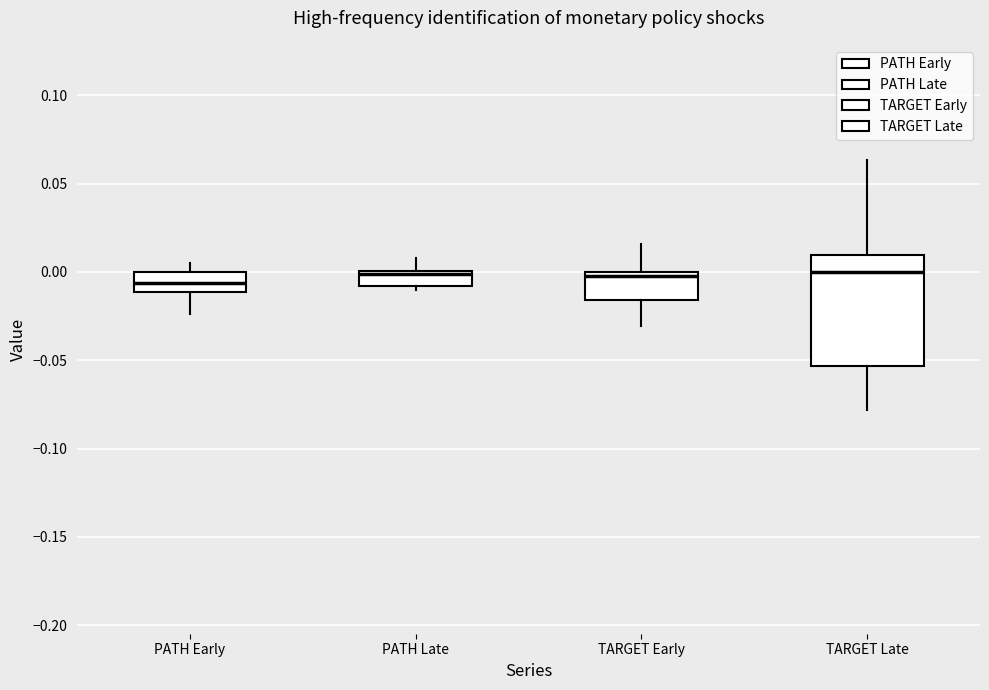

Reading left to right, read every box against the y-axis: the position of its median line, the range the box covers, and the ends of its whiskers. The values are not printed on the chart, so give them approximately, as read against the axis.

PATH Early: median -0.005, box -0.010 to 0.000, whiskers -0.025 to 0.005
PATH Late: median 0.000 (just below the box's upper edge), box -0.010 to 0.000, whiskers -0.010 (just below the box's lower edge) to 0.010
TARGET Early: median 0.000 (just below the box's upper edge), box -0.015 to 0.000, whiskers -0.030 to 0.015
TARGET Late: median 0.000, box -0.055 to 0.010, whiskers -0.080 to 0.065